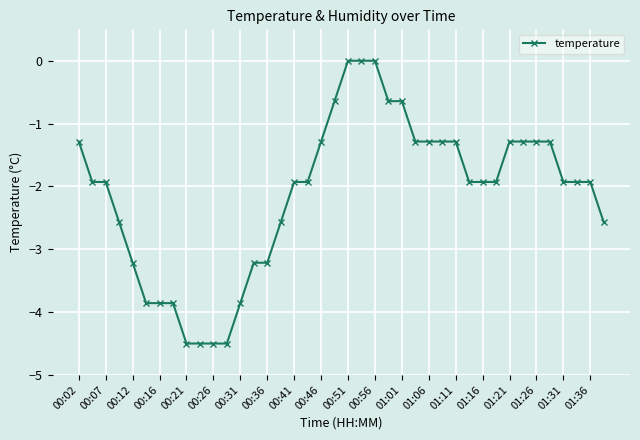

What is the difference between the second highest and minimum values?

4.5